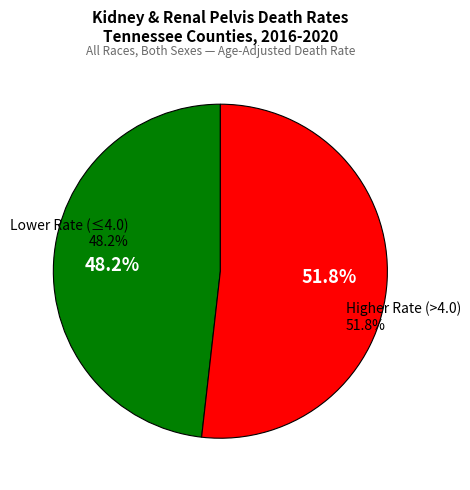

True or false: Montgomery County accounts for 1% of the total.

False